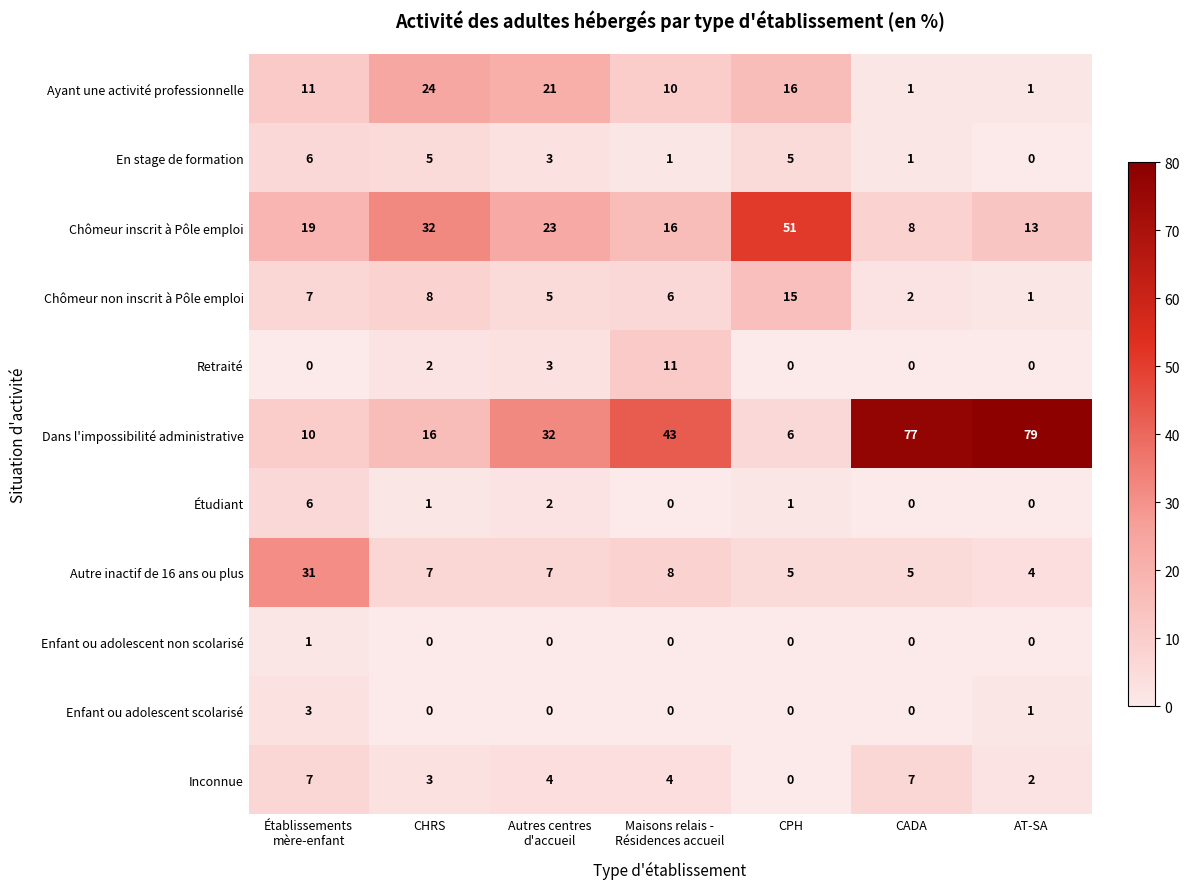

What is the difference between the maximum and minimum values in the En stage de formation series?

6